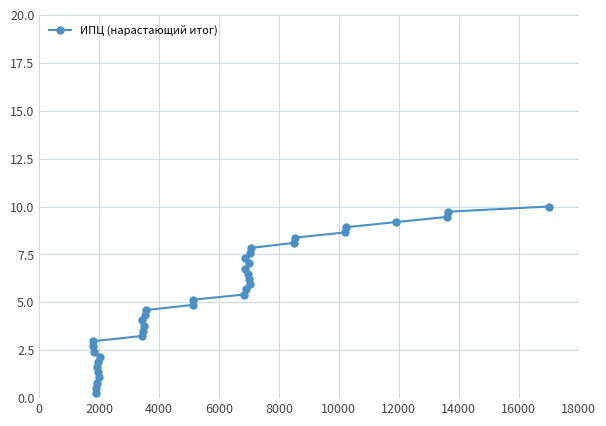

What is the difference between the maximum and minimum values?

9.7